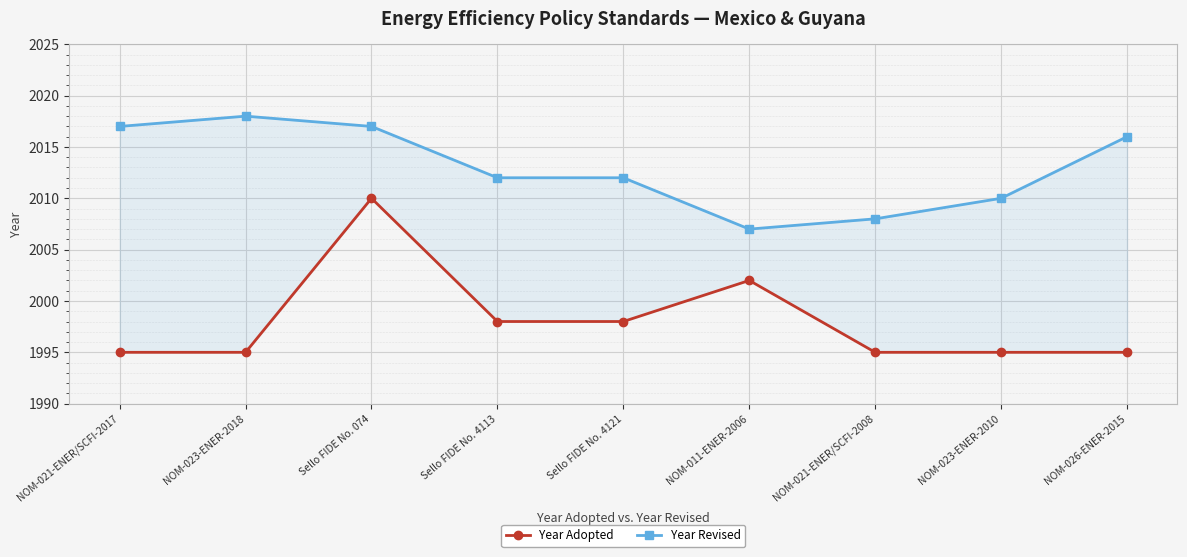

What is the label of the 1st point from the right?

NOM-026-ENER-2015